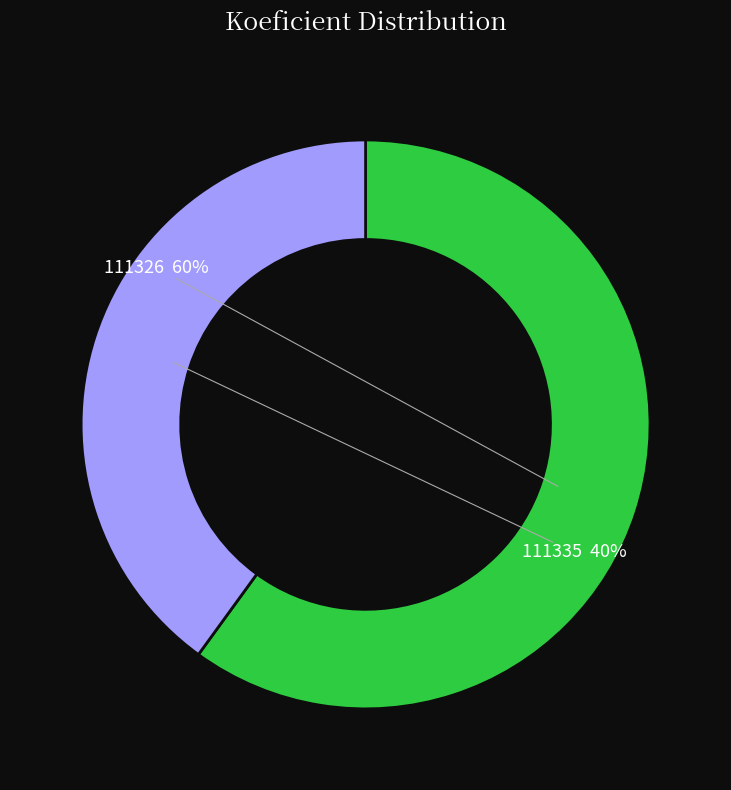

Does any single category account for the majority?

Yes